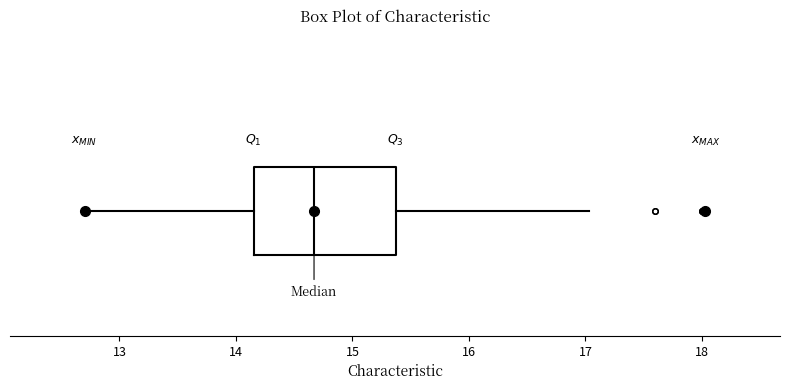

Transcribe this box plot: give where the median line is, the range the box spans, and where the two whiskers end, as read against the x-axis. The values are not printed on the chart, so give them approximately, as read against the axis.

median 14.7, box 14.2 to 15.4, whiskers 12.7 to 17.0